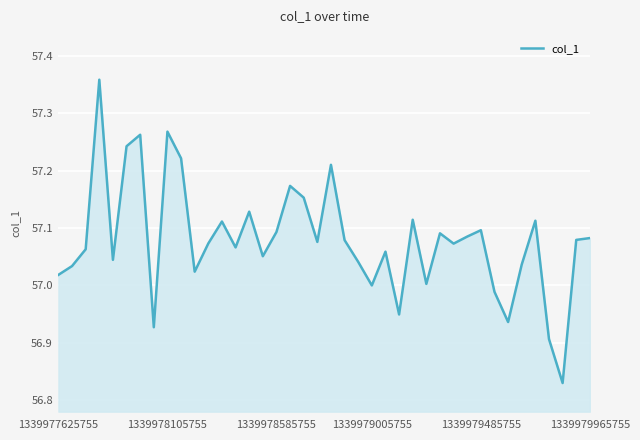

What is the difference between the maximum and minimum values?

0.5